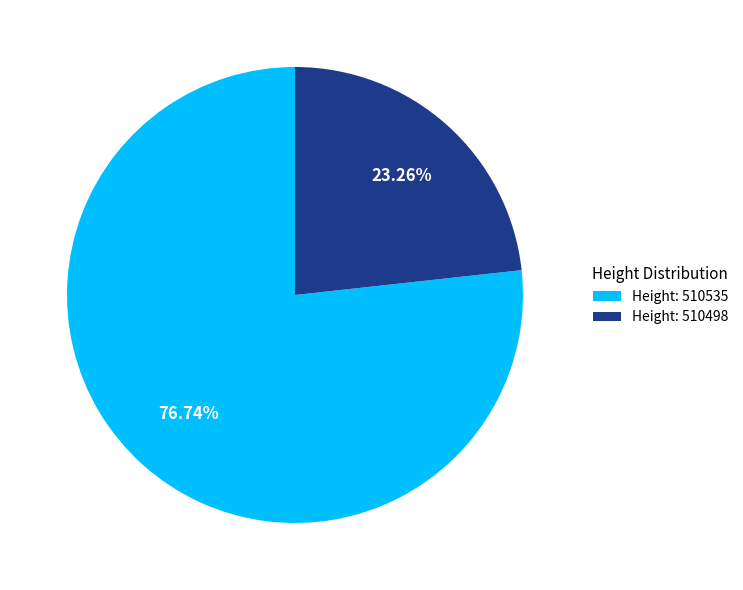

Which category has the biggest portion of the pie?

Height: 510535